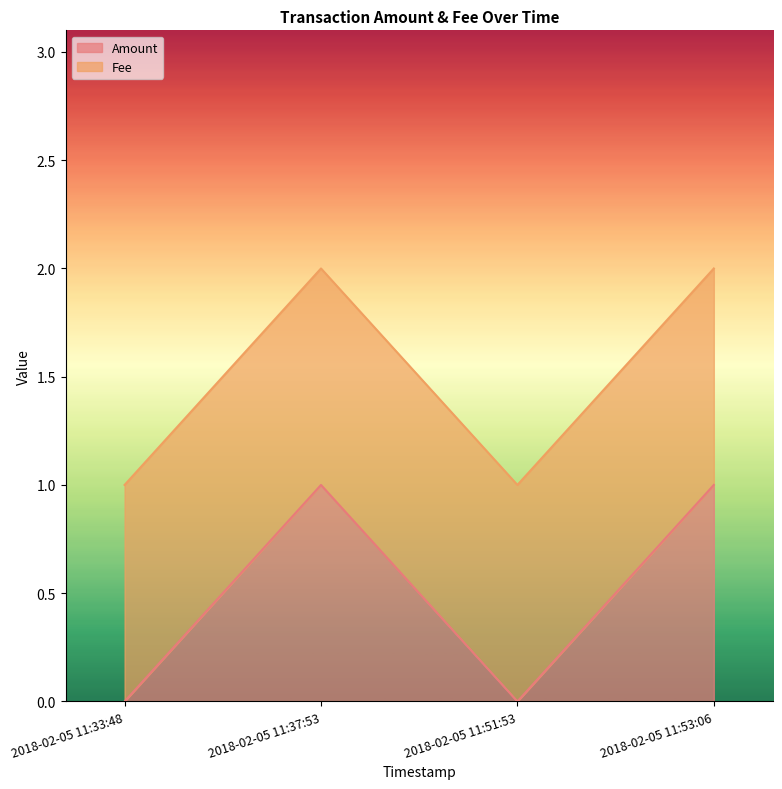

The chart shows a value of 1 at 2018-02-05 11:53:06. True or false?

True